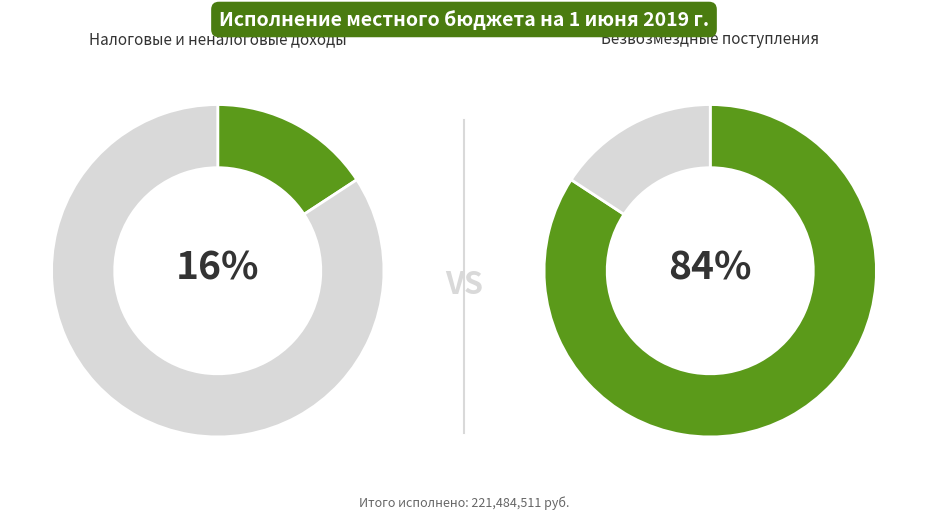

Which slice is the largest?

БЕЗВОЗМЕЗДНЫЕ ПОСТУПЛЕНИЯ